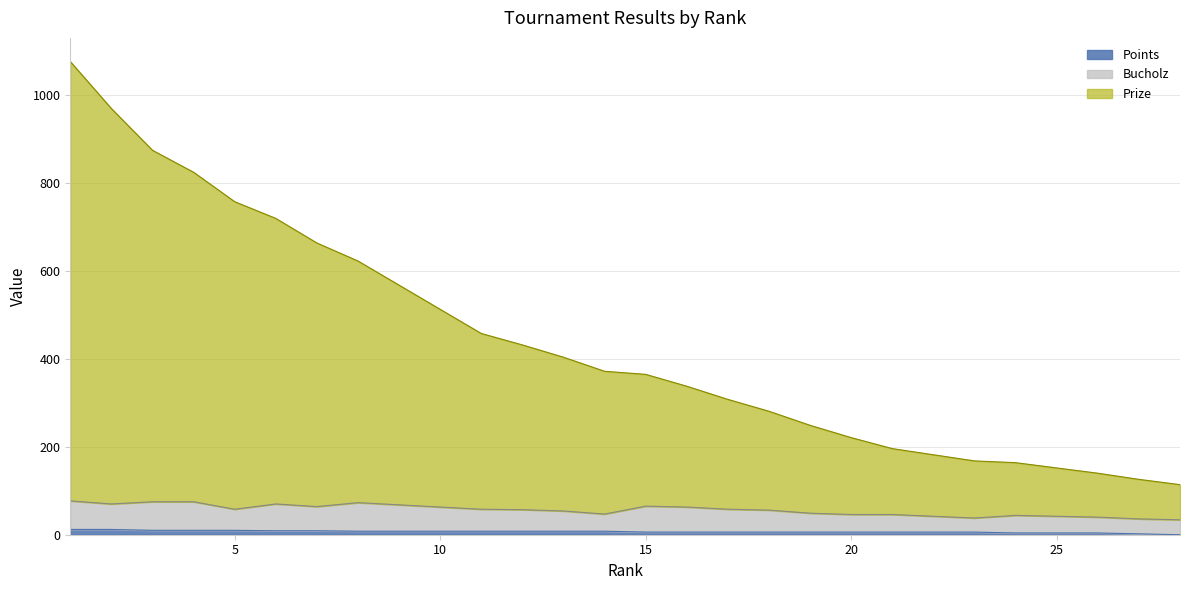

What is the spread (max minus min) of values at 1?

1065